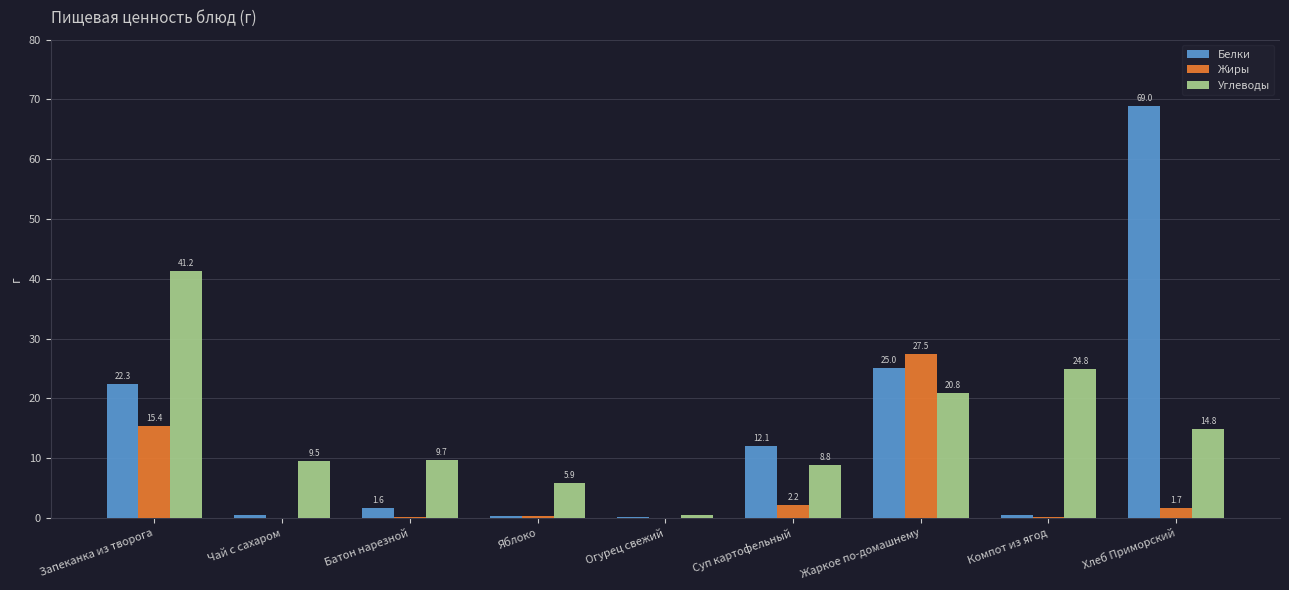

At which label does Углеводы first exceed 9?

Запеканка из творога